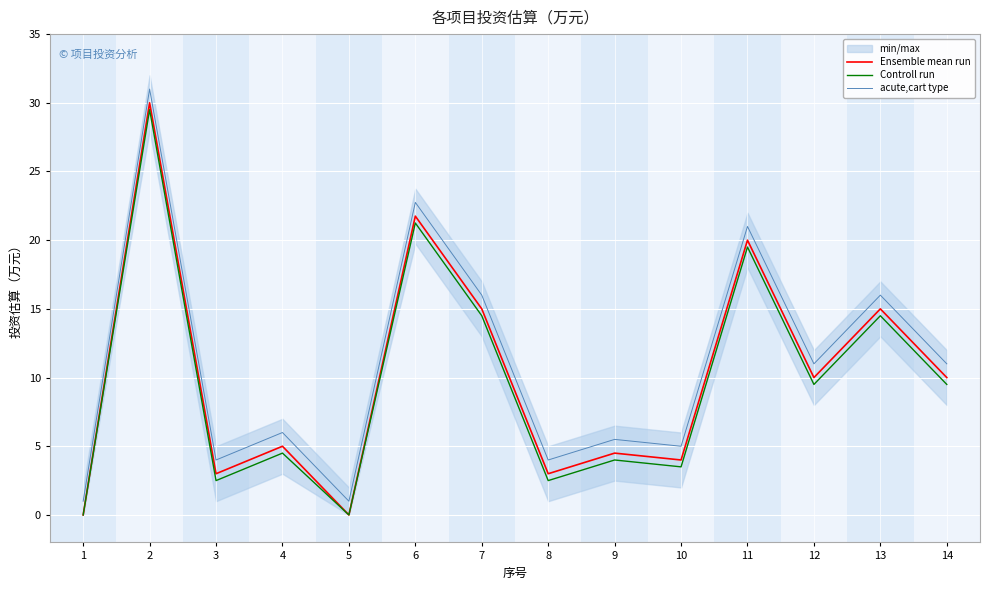

List the series in order of their peak value, lowest first.

Controll run, Ensemble mean run, acute,cart type